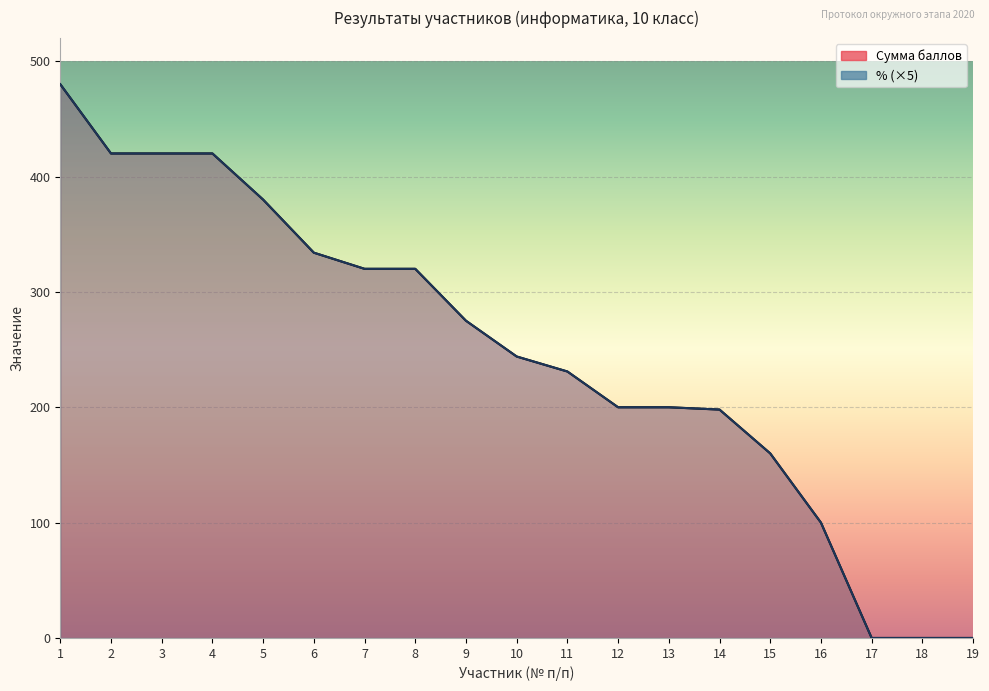

What is the sum of all % values?

4702